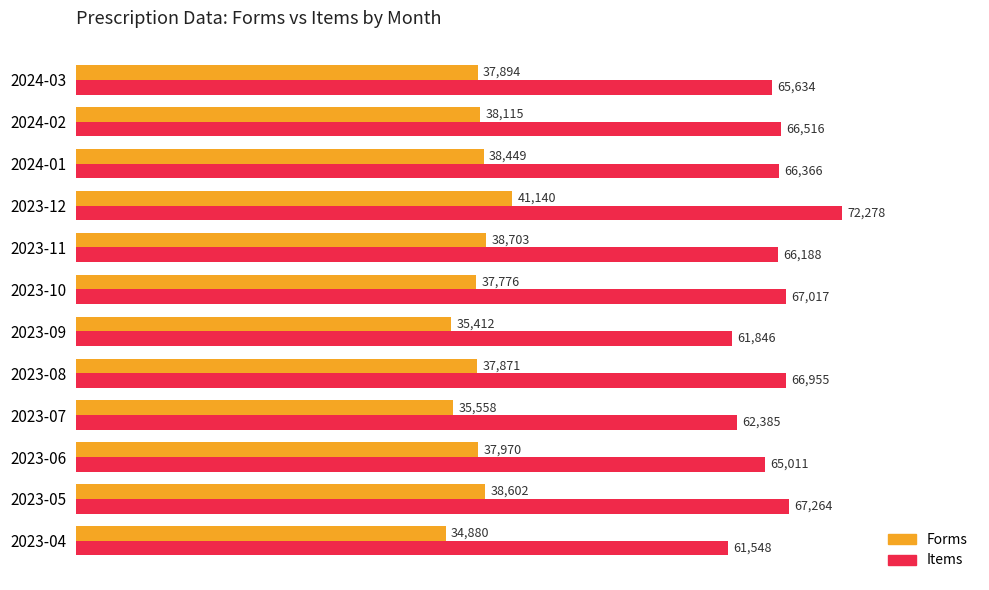

At which label does Items reach its peak?

2023-12